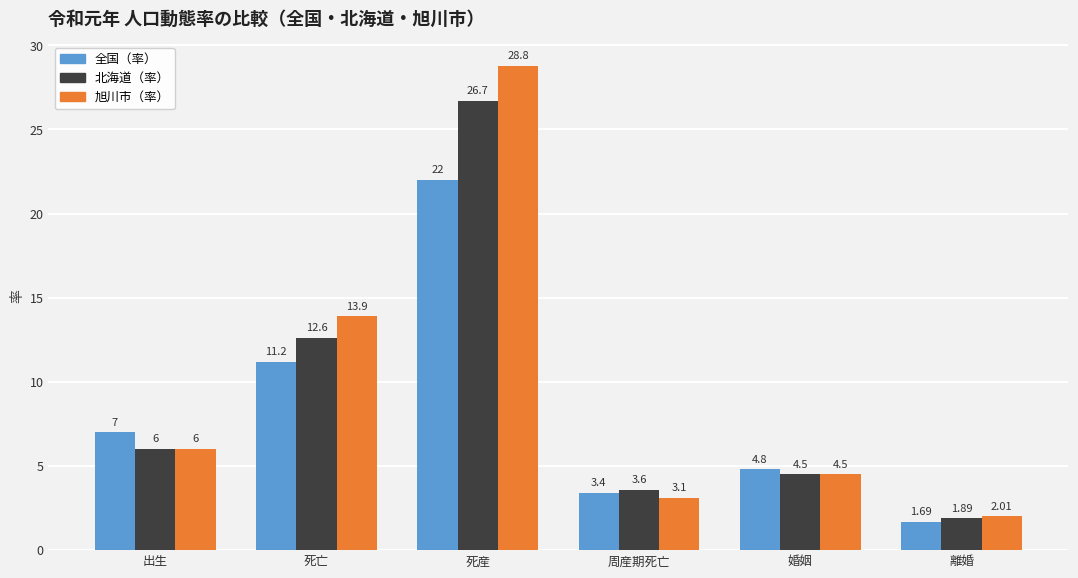

Which series has the widest spread of values?

旭川市（率）